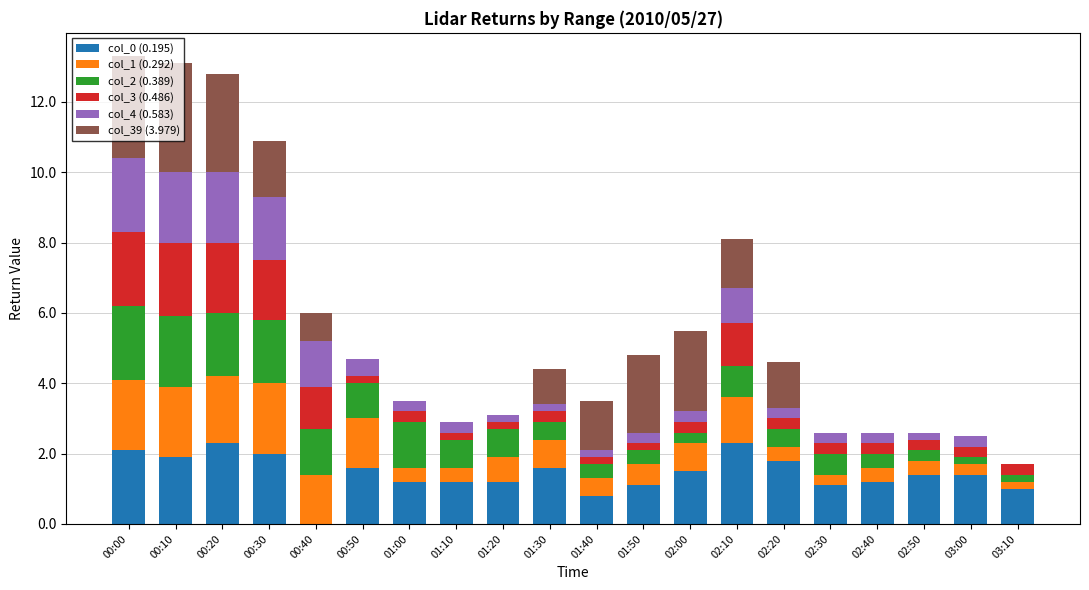

Is it true that col_0 (0.195) equals 2.2 at 03:00?

False